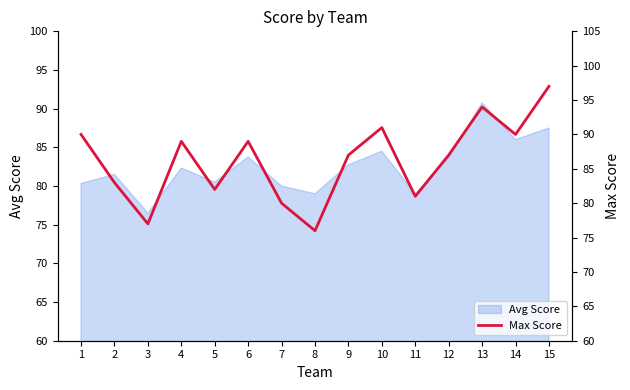

How many categories are shown in the chart?

15